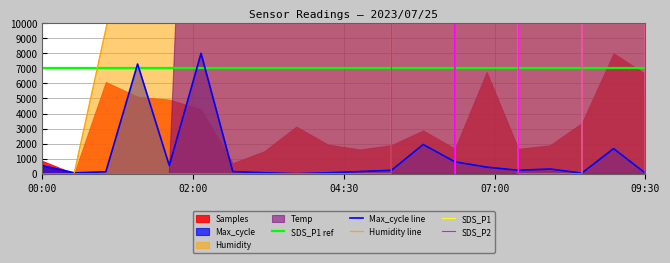

True or false: Max_cycle and Humidity cross at least once.

True